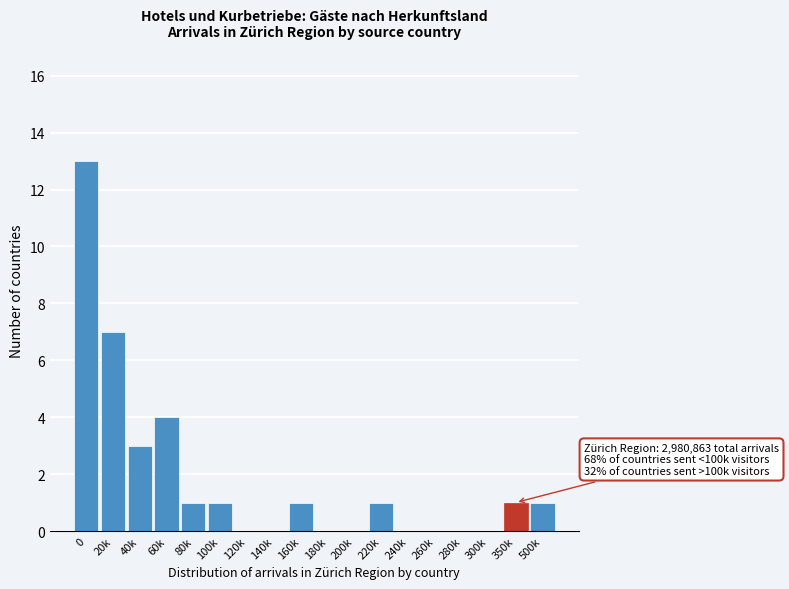

Reading right to left, list all the values displayed in this chart.

500k=1	350k=1	300k=0	280k=0	260k=0	240k=0	220k=1	200k=0	180k=0	160k=1	140k=0	120k=0	100k=1	80k=1	60k=4	40k=3	20k=7	0=13